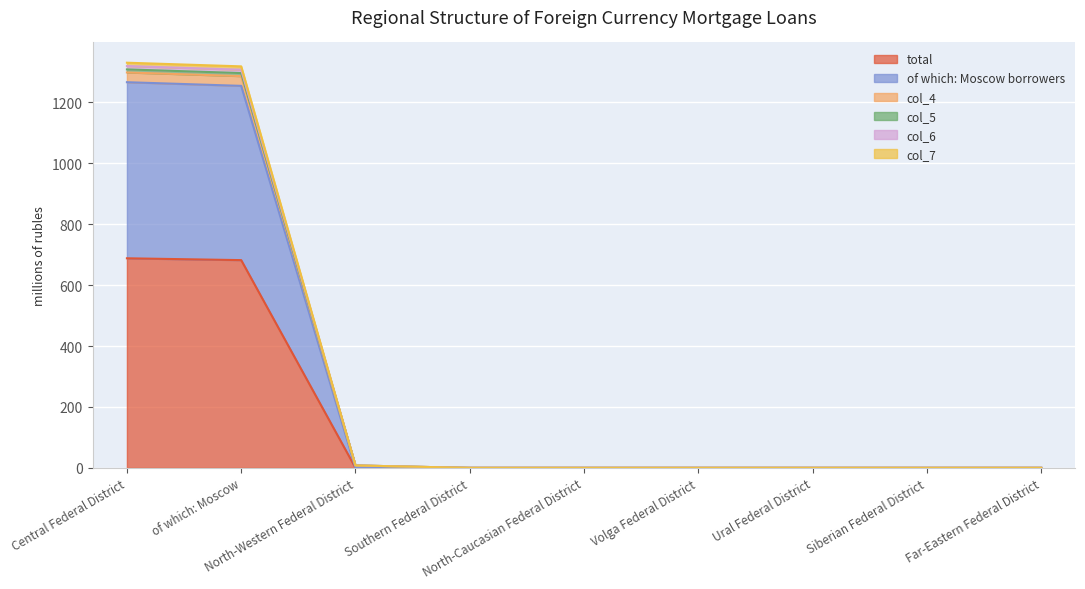

True or false: col_6 and col_4 cross at least once.

False